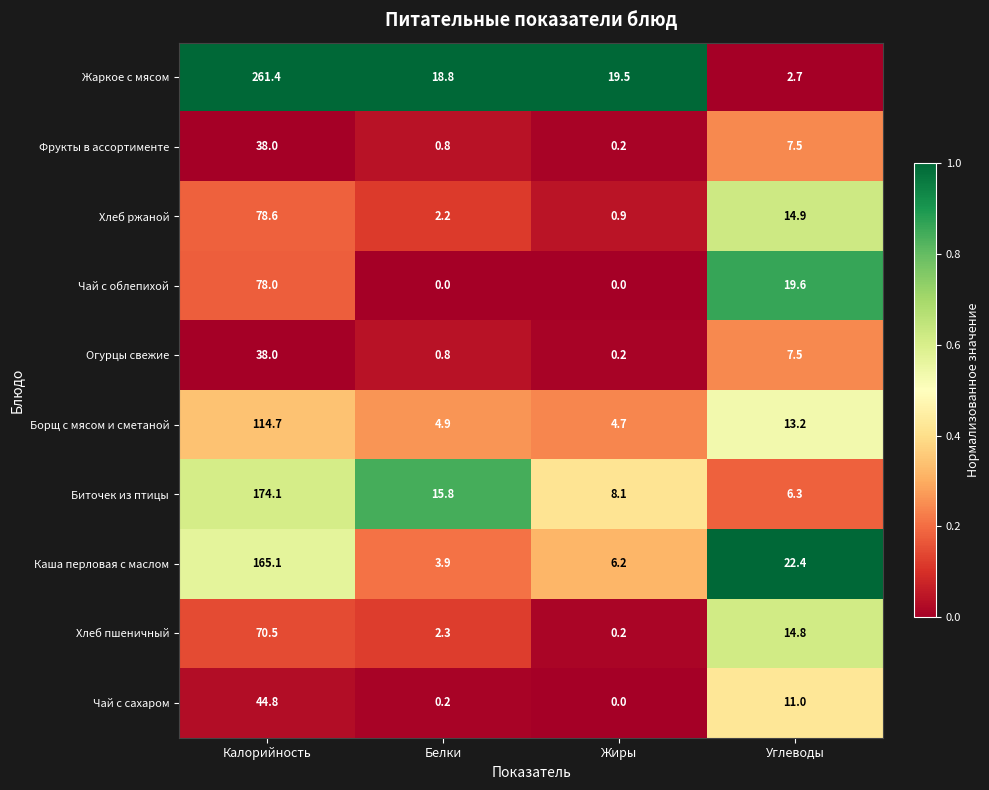

The Жаркое с мясом series shows 2.7 at Углеводы. True or false?

True